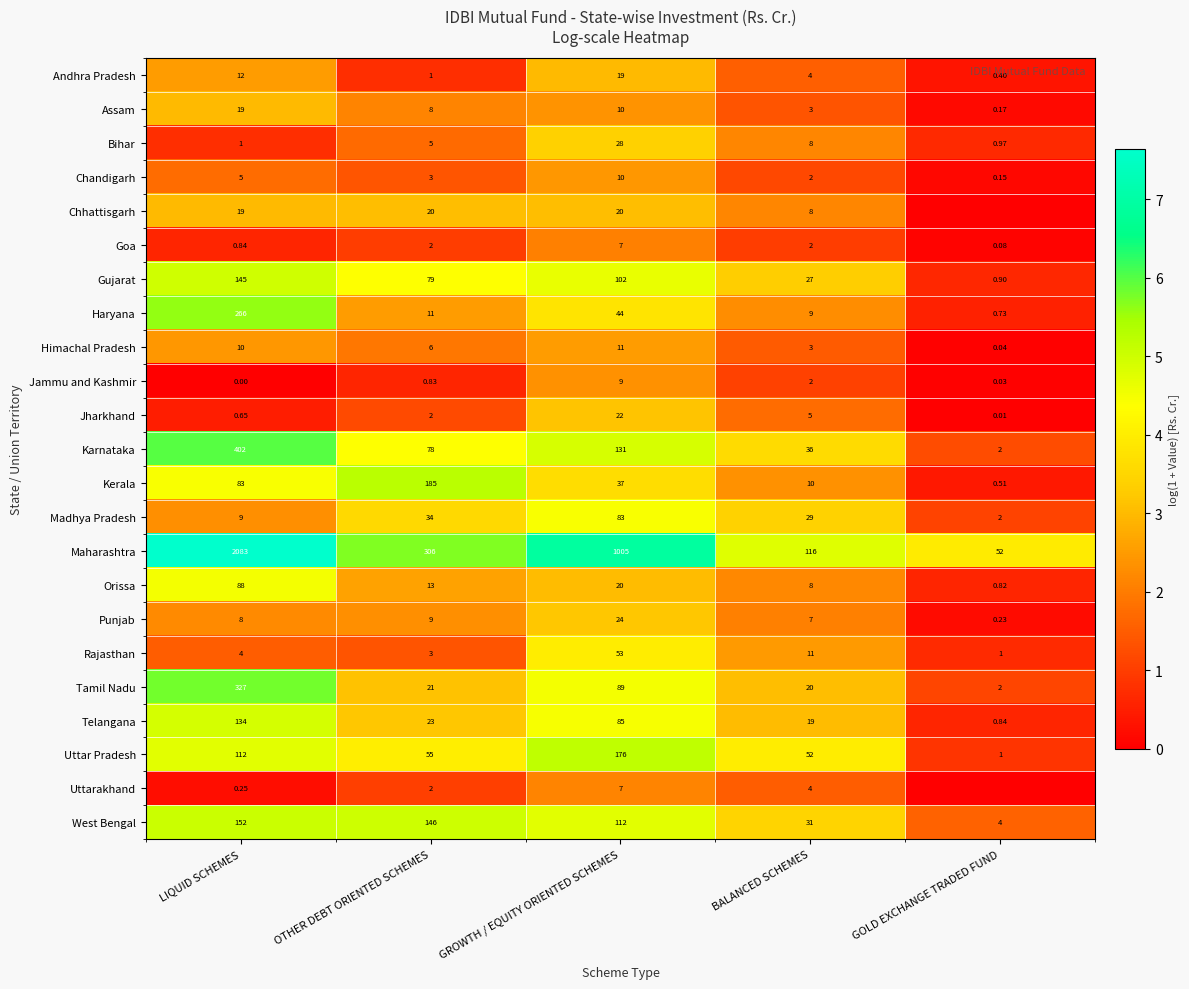

List the labels in order of Uttar Pradesh value, largest first.

GROWTH / EQUITY ORIENTED SCHEMES, LIQUID SCHEMES, OTHER DEBT ORIENTED SCHEMES, BALANCED SCHEMES, GOLD EXCHANGE TRADED FUND